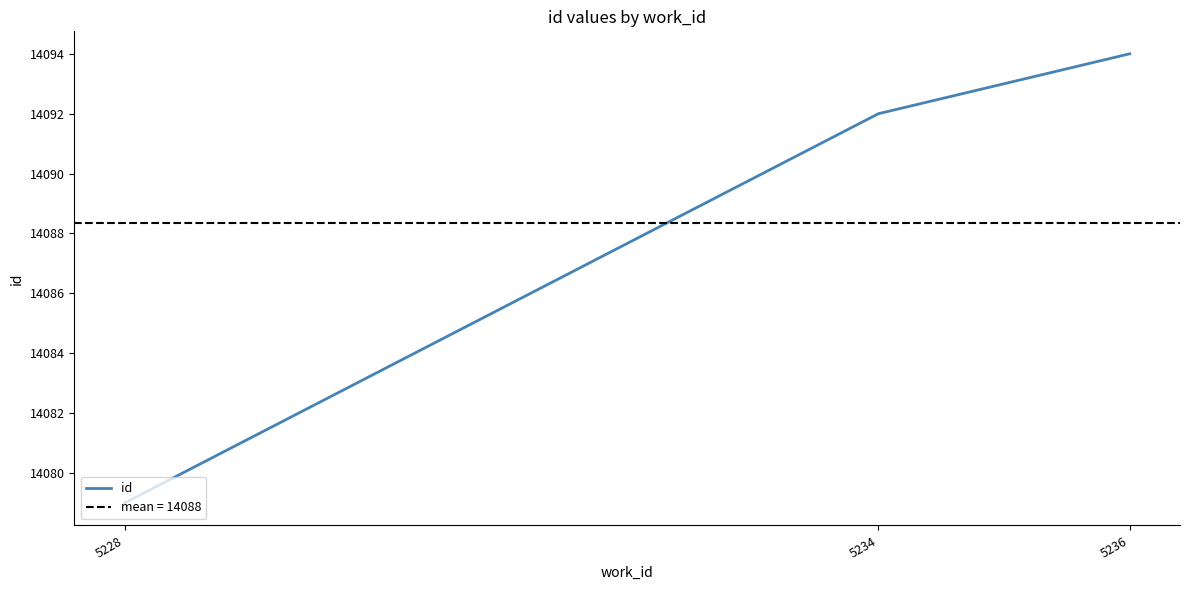

What is the difference between the maximum and minimum values?

15